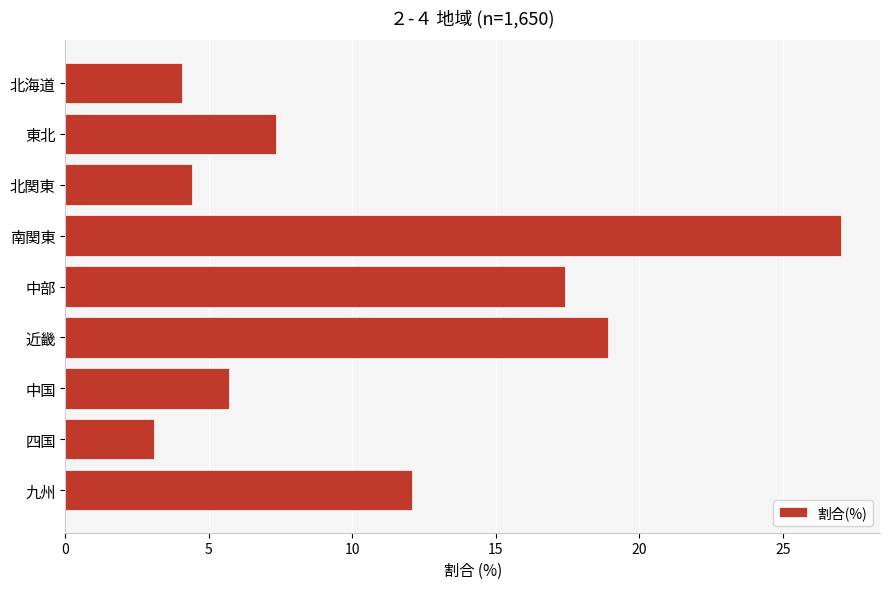

What is the sum of all values?

100.0